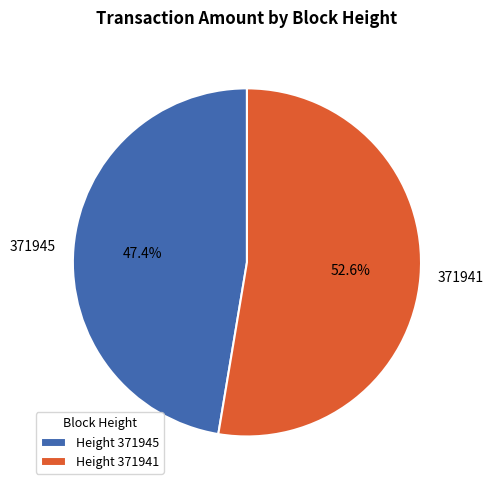

Rank the categories by value from lowest to highest.

371945, 371941